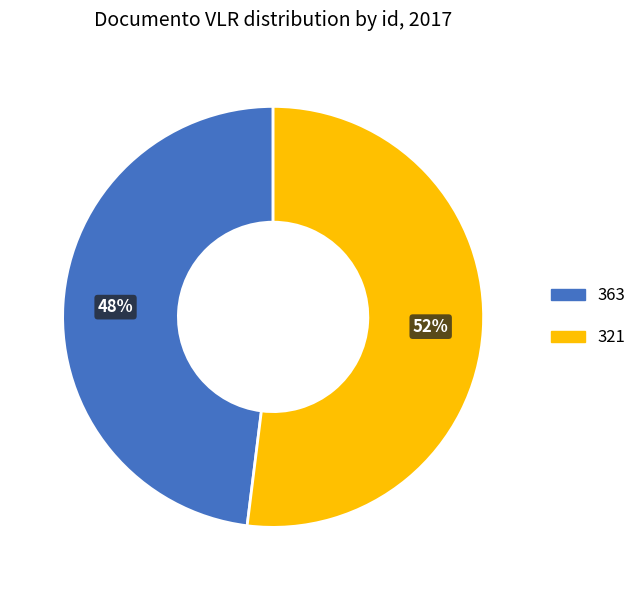

To the nearest percent, what is the difference between the largest and smallest slice percentages?

4%